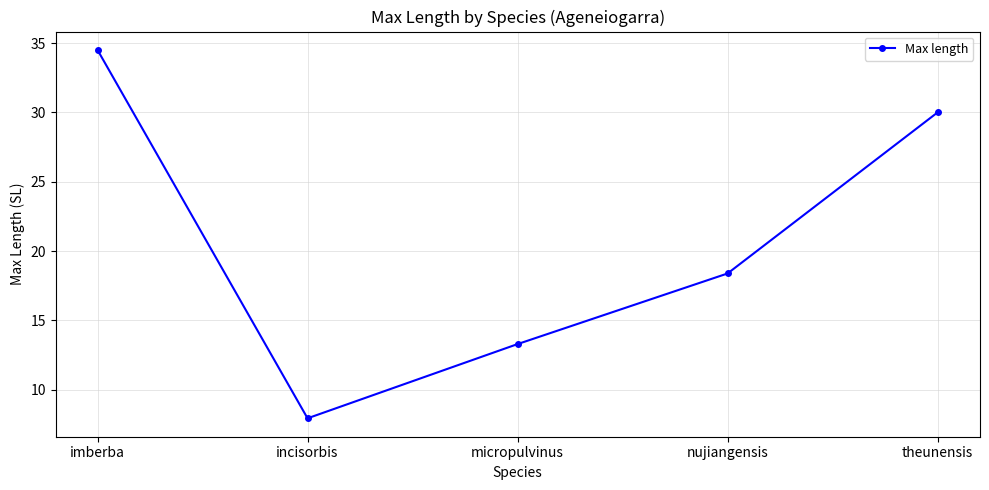

Reading right to left, transcribe all the data shown in this chart.

theunensis=30.0	nujiangensis=18.4	micropulvinus=13.3	incisorbis=8.0	imberba=34.5